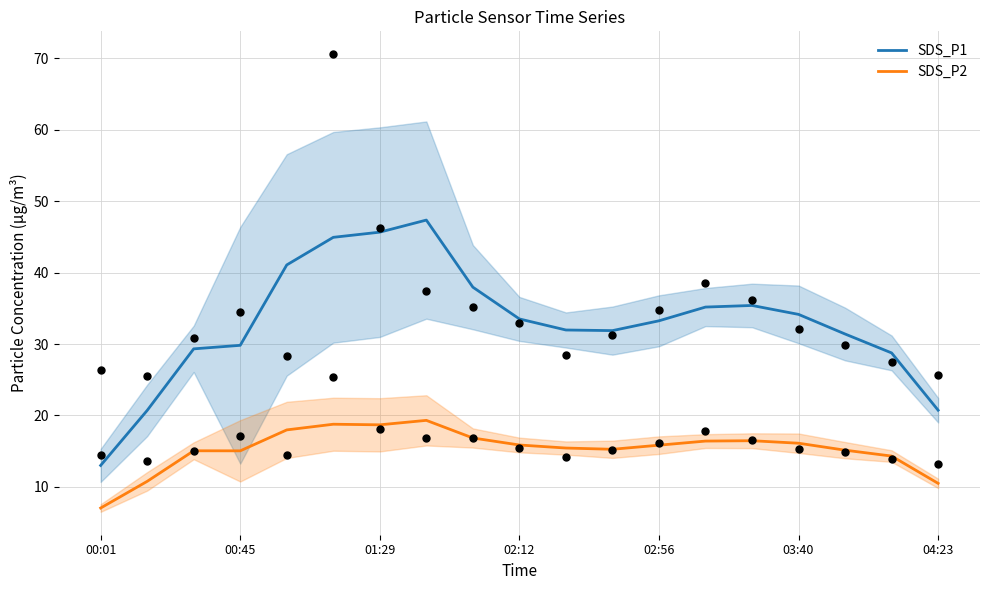

What are all the series names shown in the legend?

SDS_P1, SDS_P2